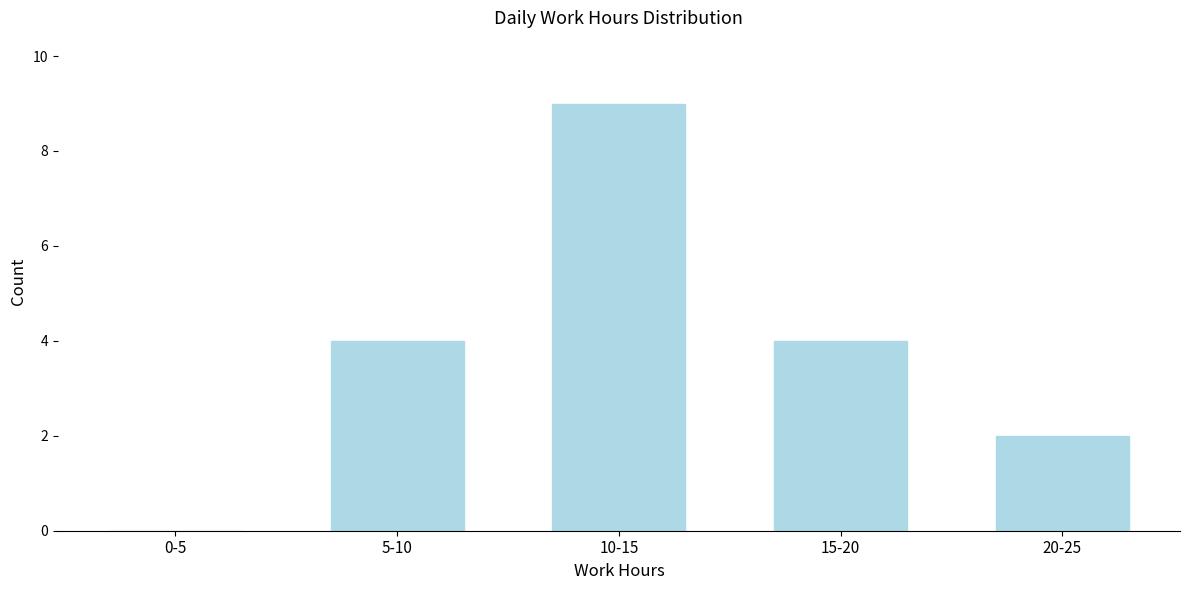

Reading left to right, extract all data points from this chart.

0-5=0	5-10=4	10-15=9	15-20=4	20-25=2